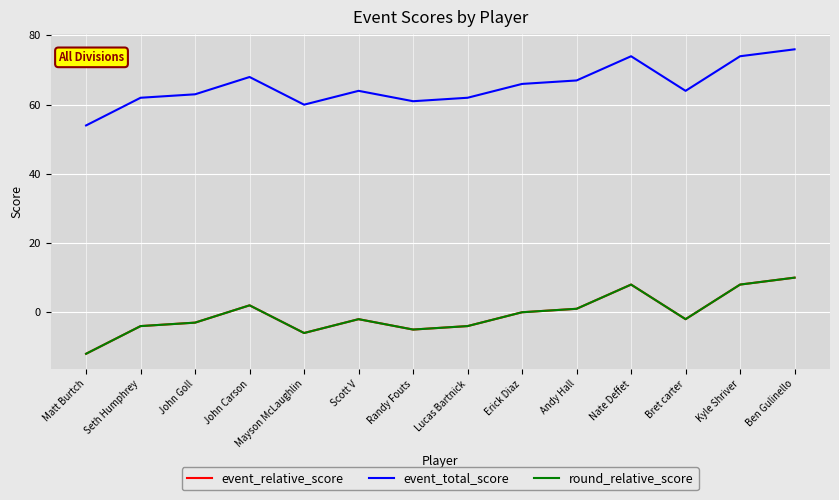

True or false: event_total_score and round_relative_score cross at least once.

False